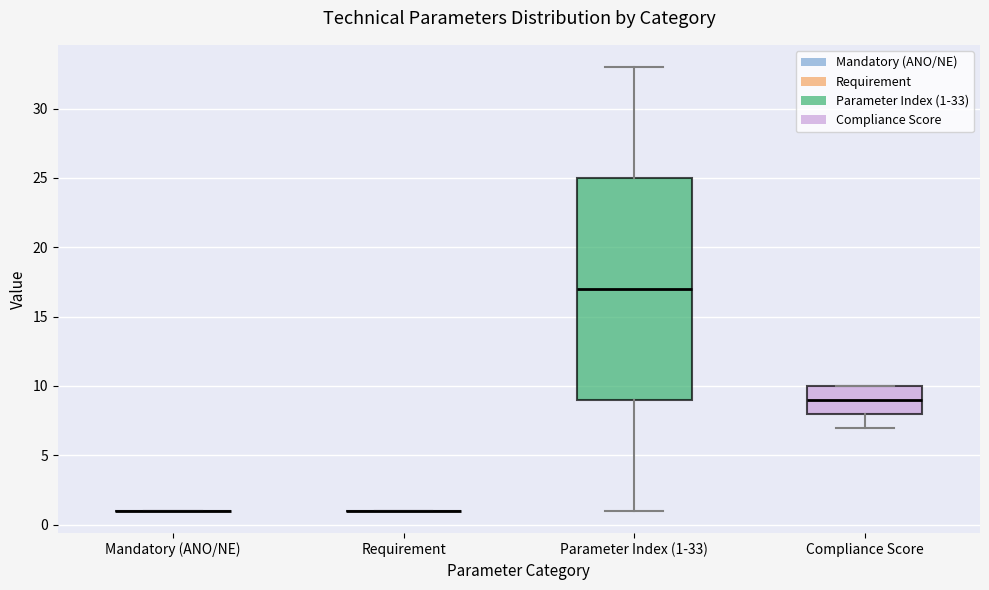

Reading left to right, read every box against the y-axis: the position of its median line, the range the box covers, and the ends of its whiskers. The values are not printed on the chart, so give them approximately, as read against the axis.

Mandatory (ANO/NE): box collapsed to a line at 1, whiskers 1 to 1
Requirement: box collapsed to a line at 1, whiskers 1 to 1
Parameter Index (1-33): median 17, box 9 to 25, whiskers 1 to 33
Compliance Score: median 9, box 8 to 10, whiskers 7 to 10